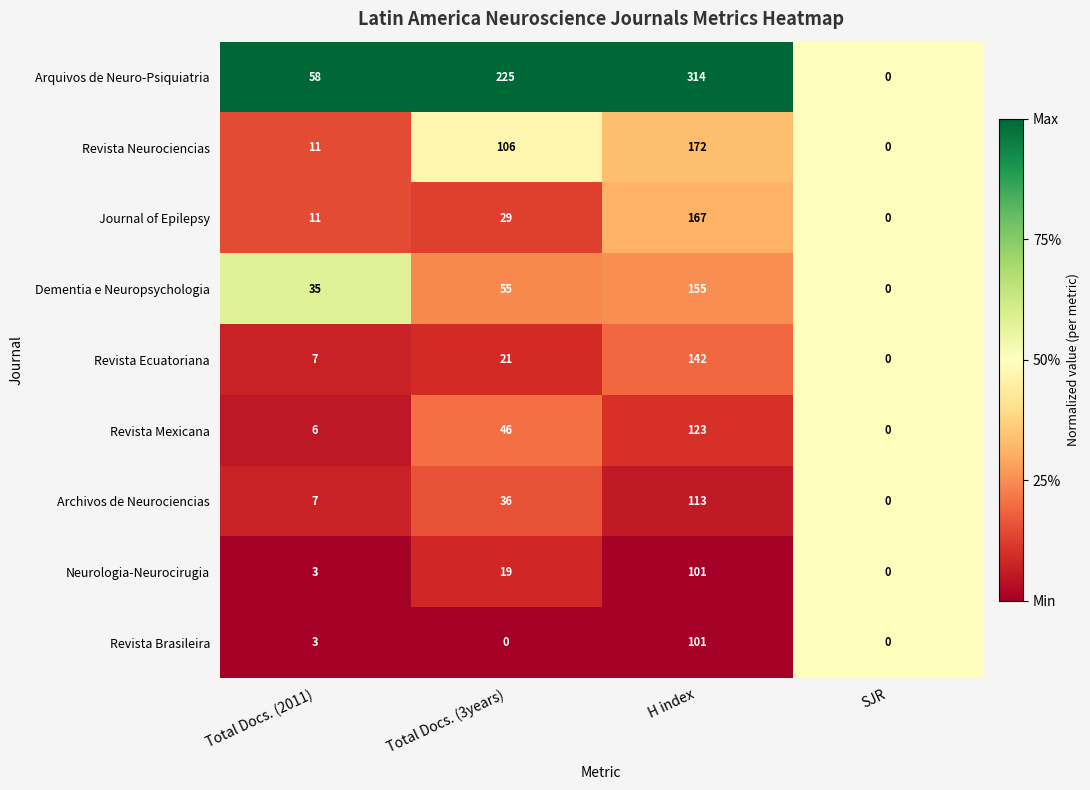

Which category has the lowest value in the Neurologia-Neurocirugia series?

SJR